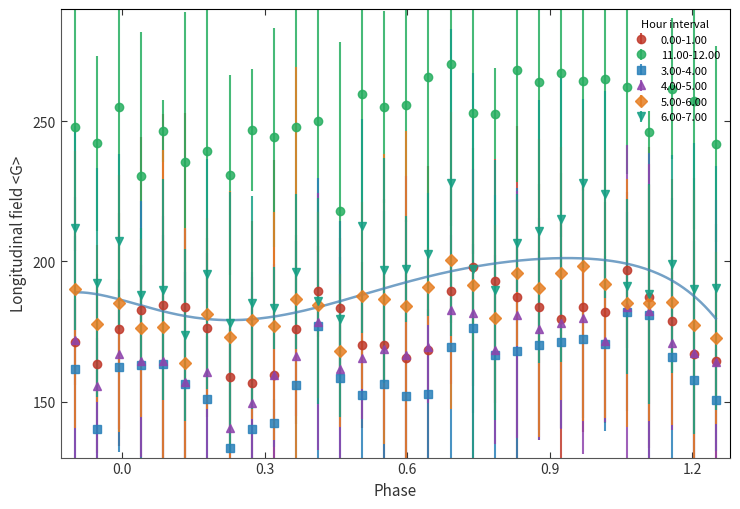

The 6.00-7.00 series shows 328.4 at 9. True or false?

False